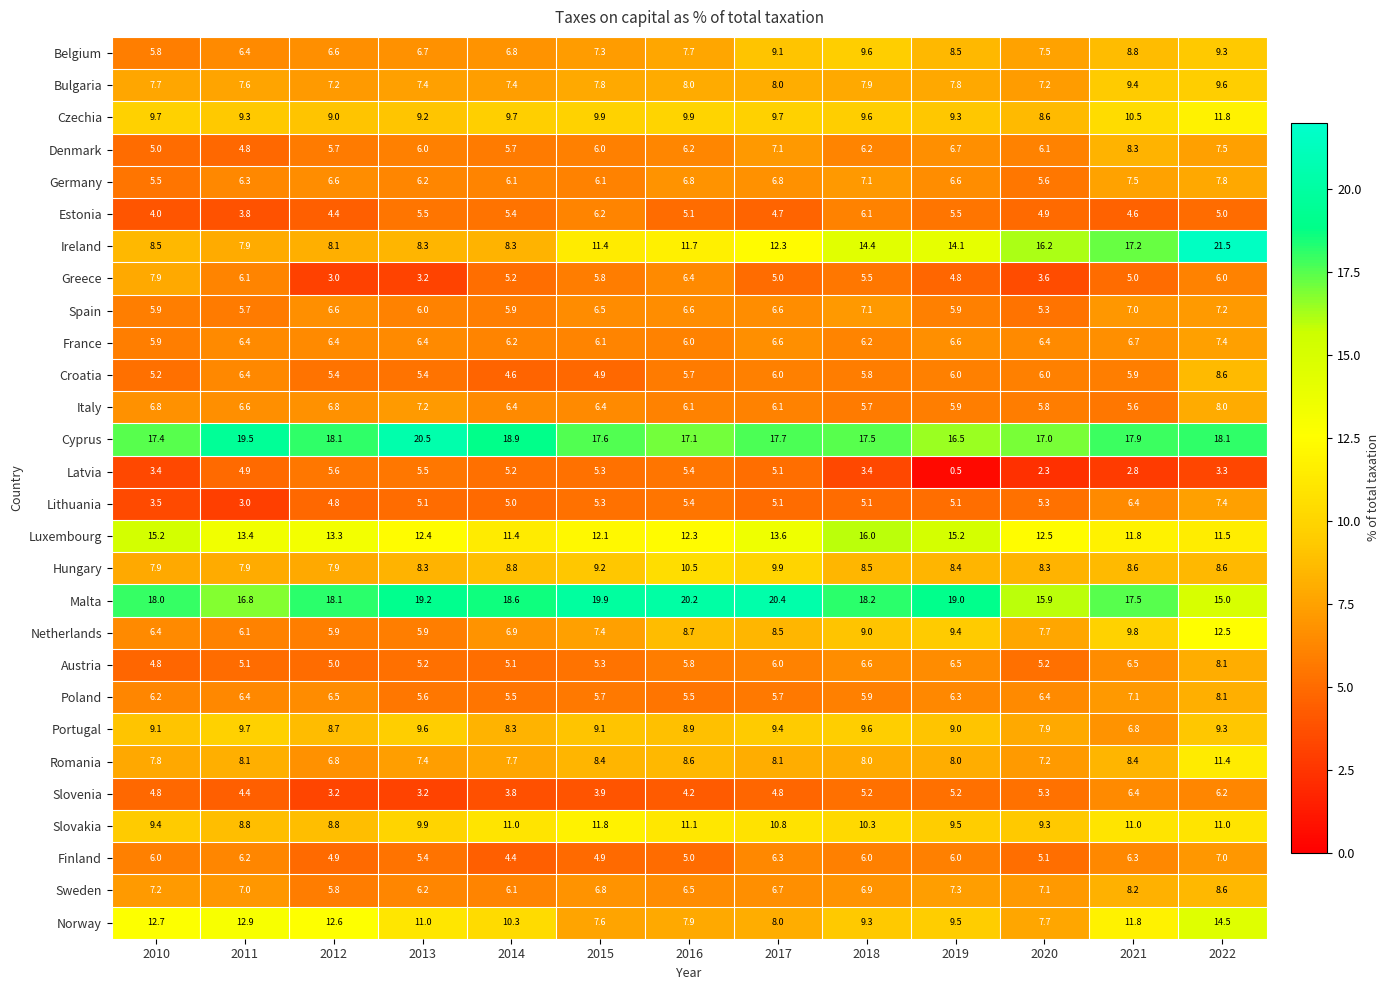

Between 2018 and 2021, which series saw the biggest shift?

Luxembourg